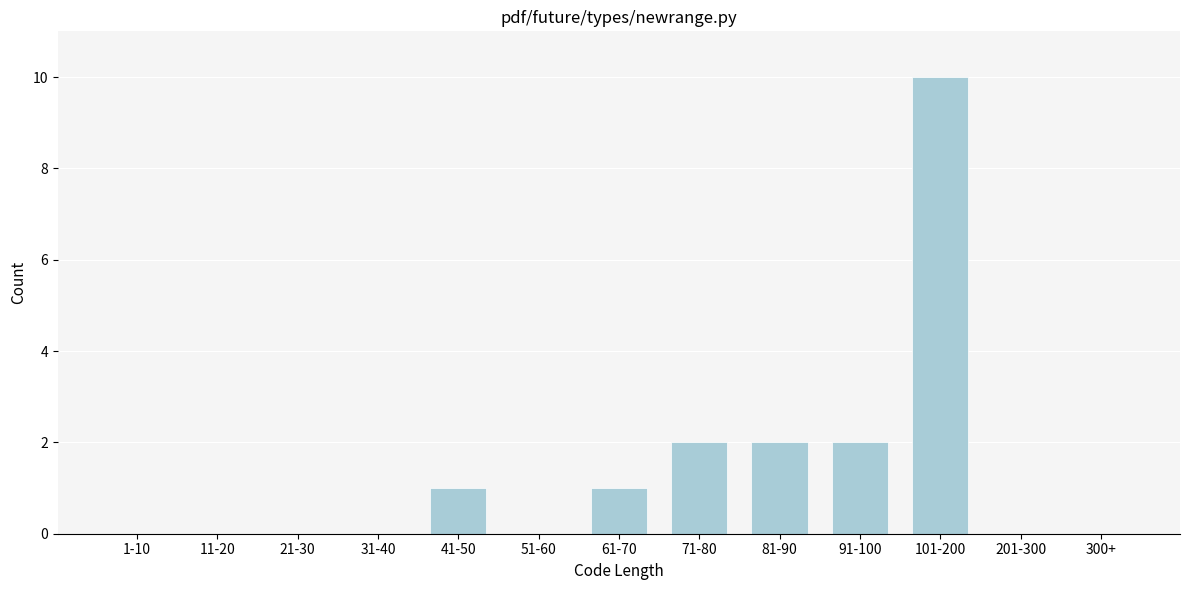

Reading left to right, extract all data points from this chart.

1-10=0	11-20=0	21-30=0	31-40=0	41-50=1	51-60=0	61-70=1	71-80=2	81-90=2	91-100=2	101-200=10	201-300=0	300+=0